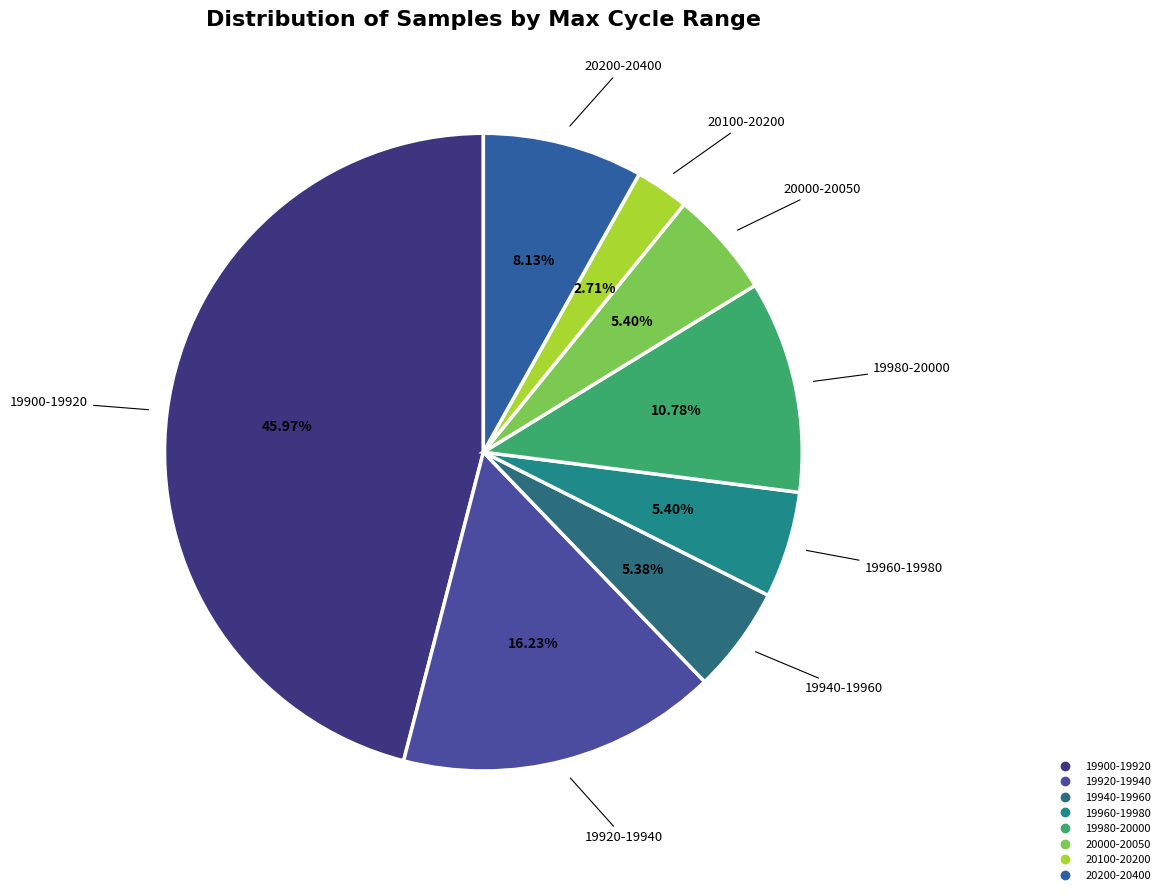

Is there any slice that represents more than half of the pie?

No